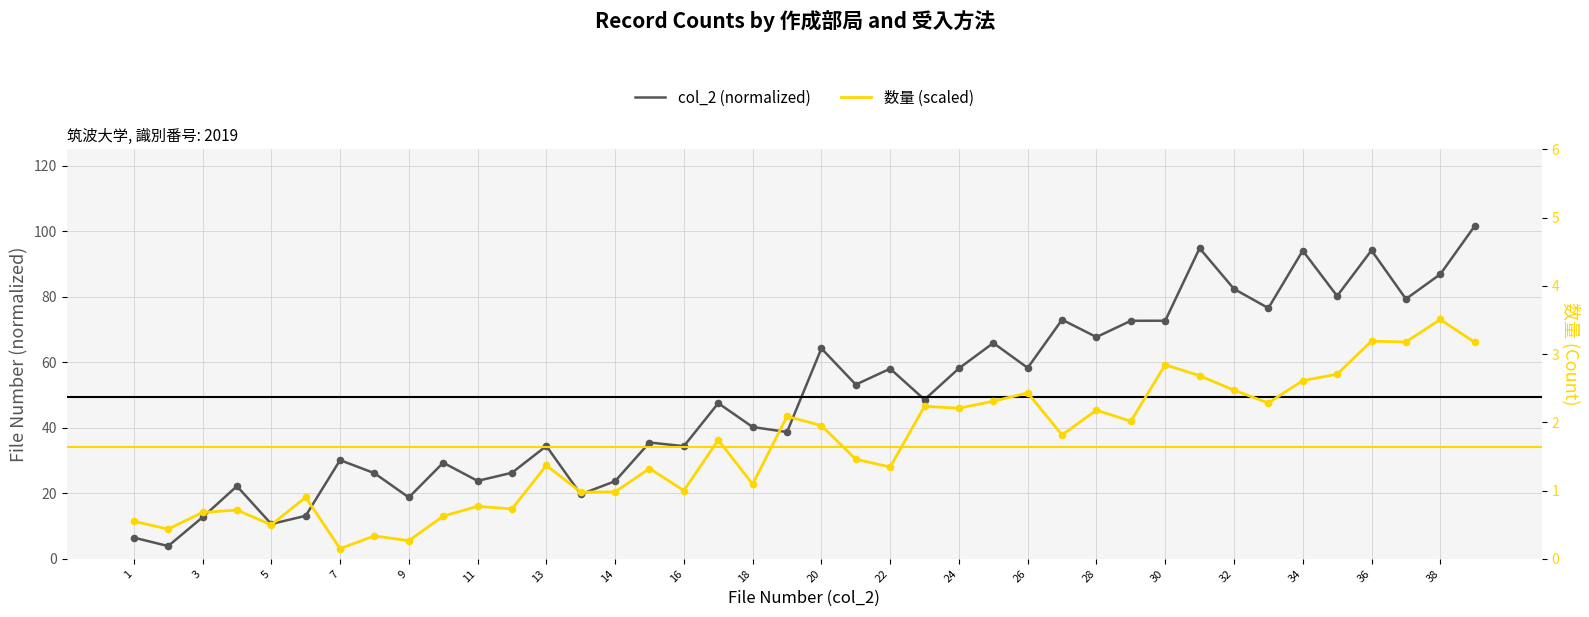

What are all the series names shown in the legend?

col_2 (normalized), 数量 (scaled)